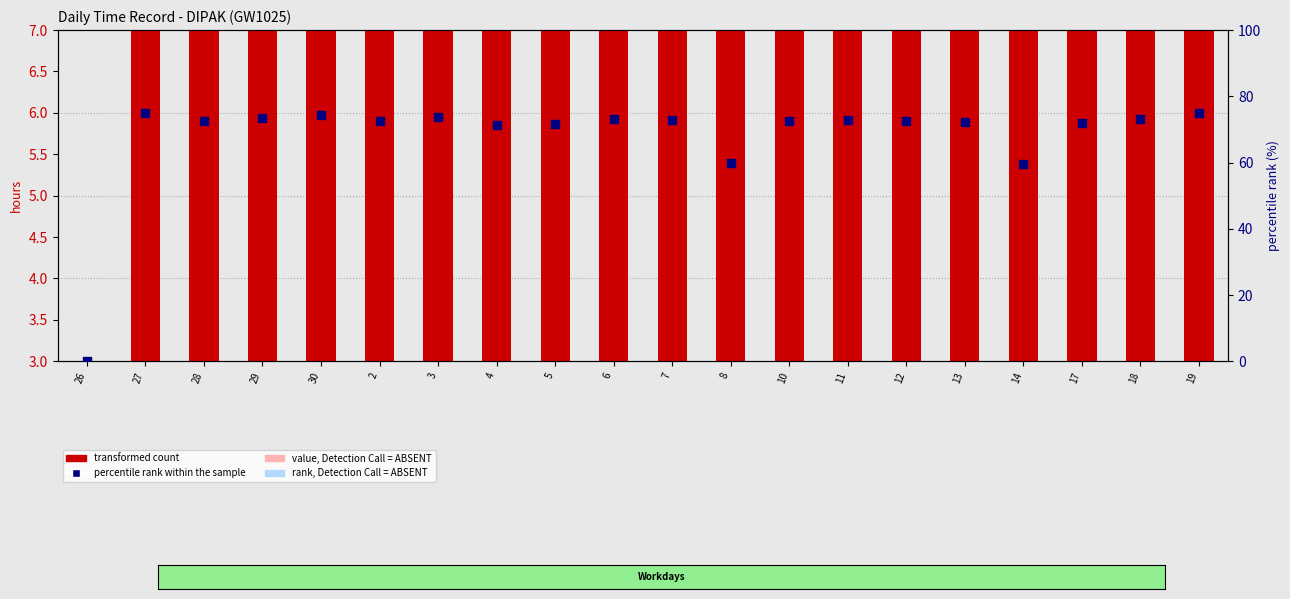

Which series reaches the minimum Y coordinate?

transformed count